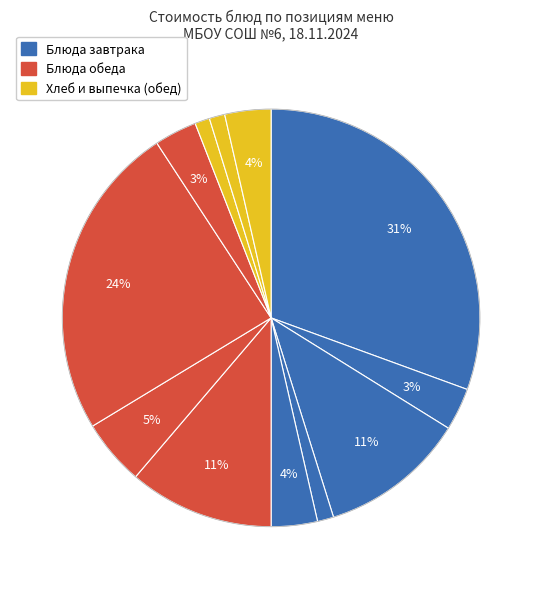

To the nearest percent, what is the average slice percentage?

8%